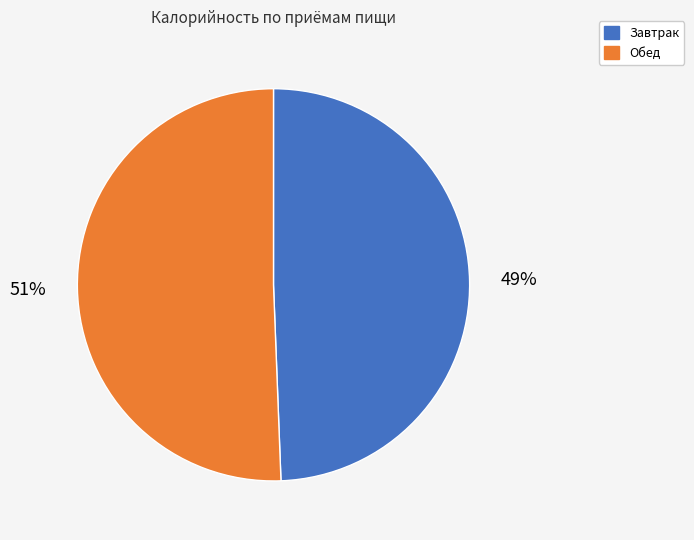

What is the largest slice in the pie chart?

Обед